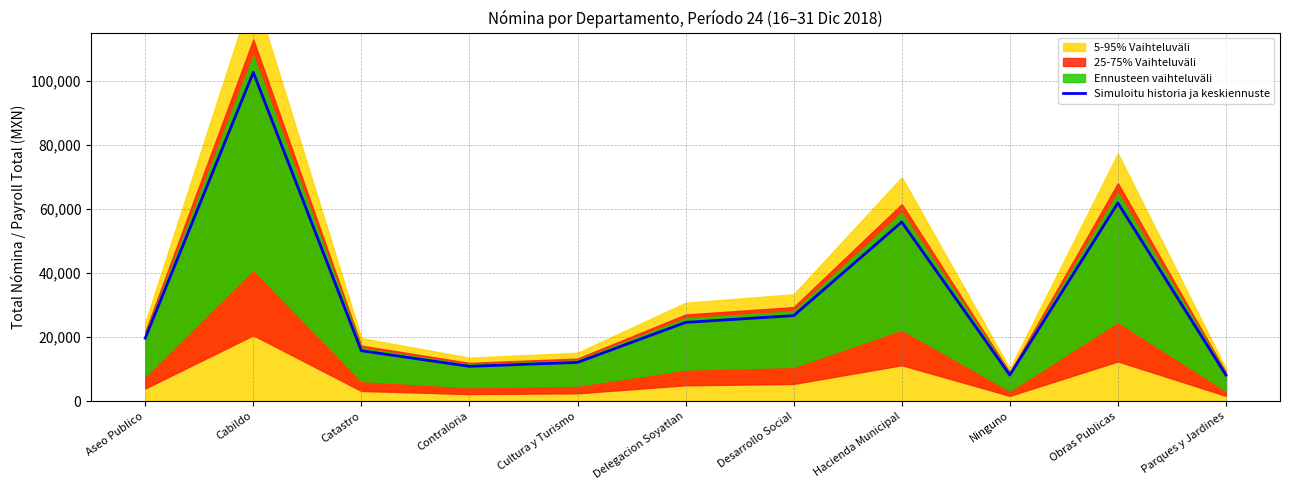

True or false: the data has more than 2 interior local peaks.

True